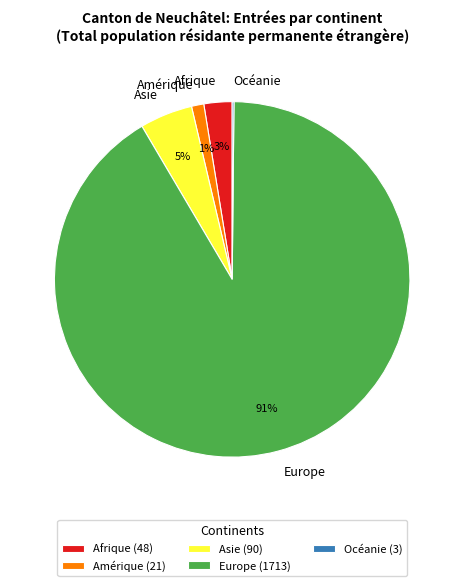

True or false: Europe accounts for 77% of the total.

False